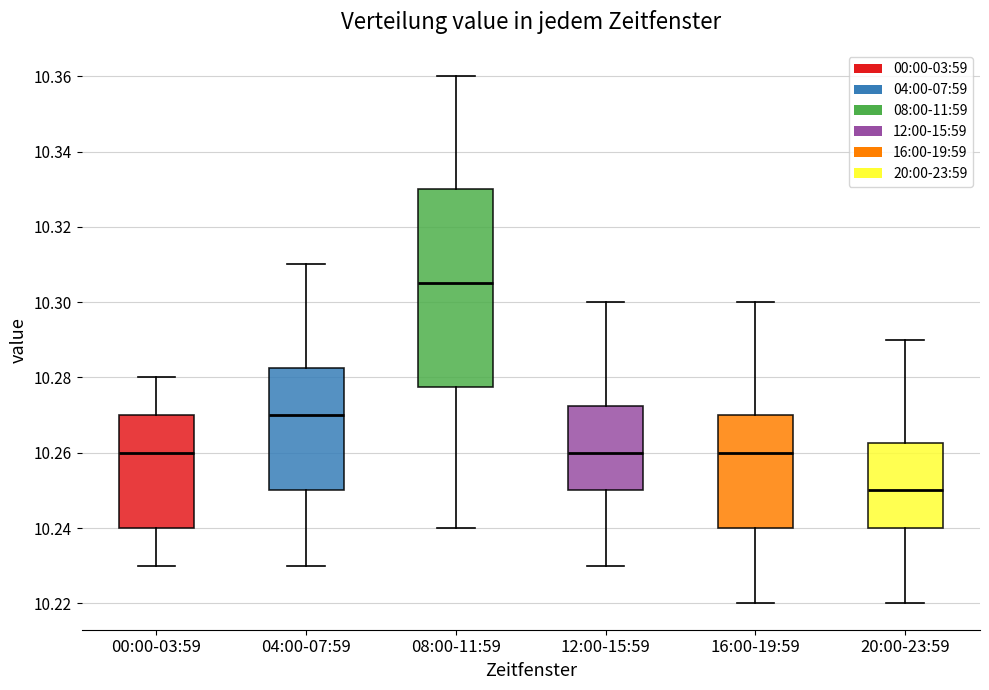

Which box has the highest median line?

08:00-11:59